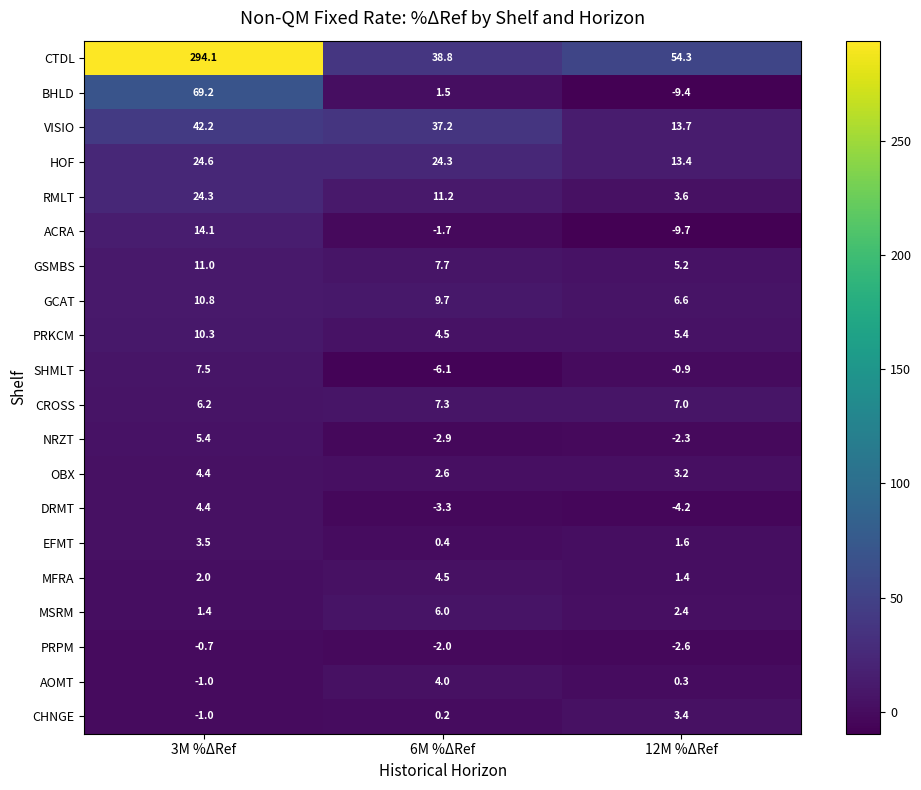

What is the average value of the CROSS series?

6.8